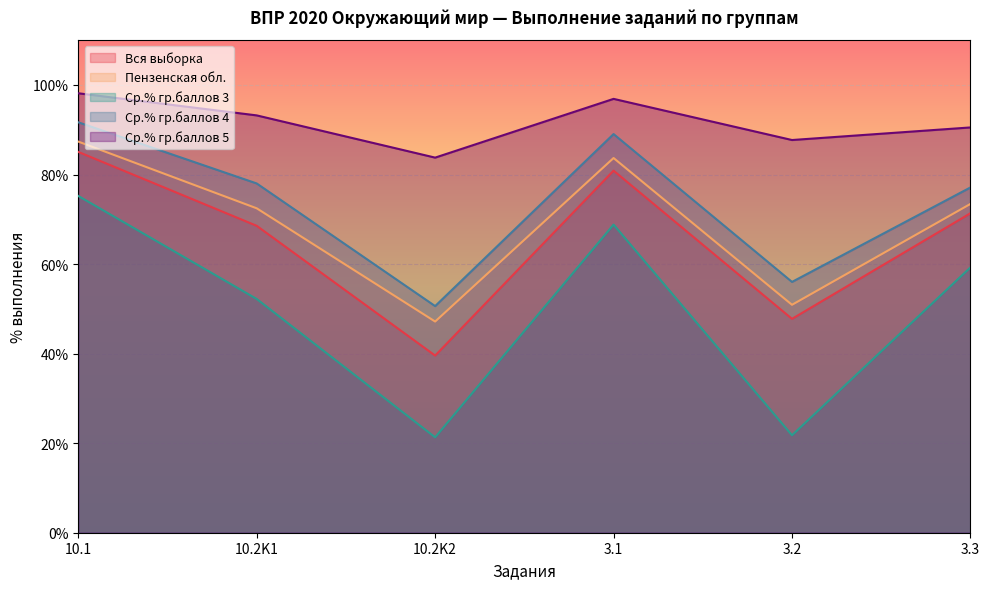

What is the difference between the highest and lowest values at 10.2K2?

62.5